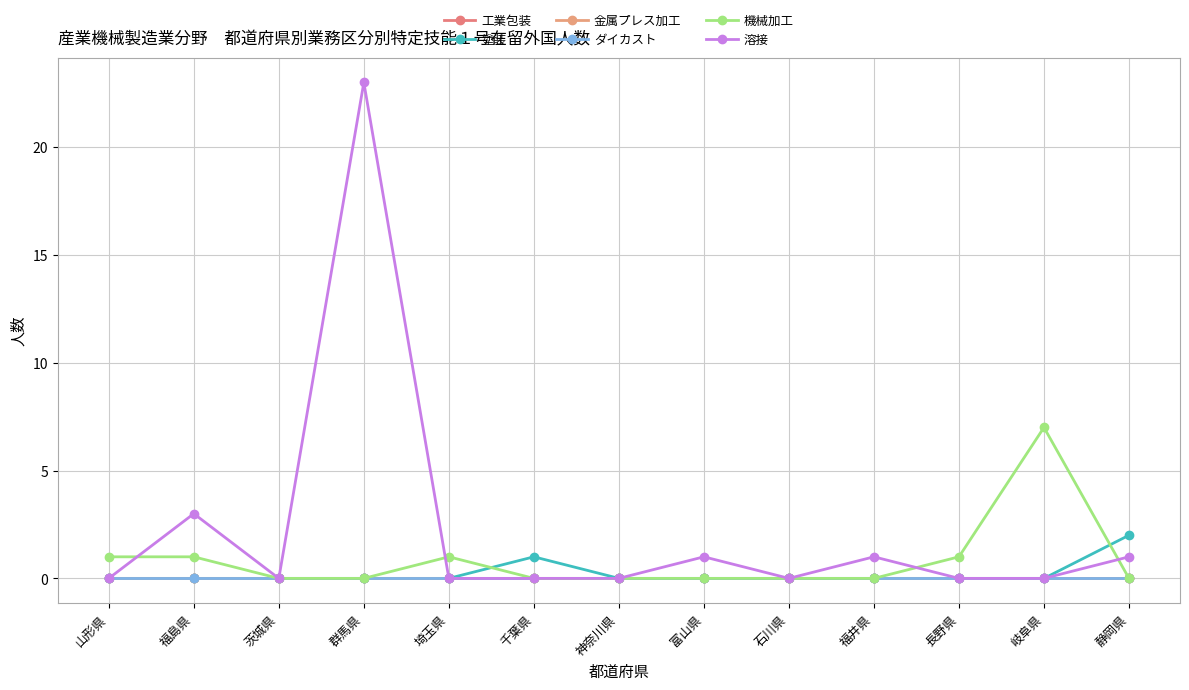

Does the chart have visible grid lines?

Yes